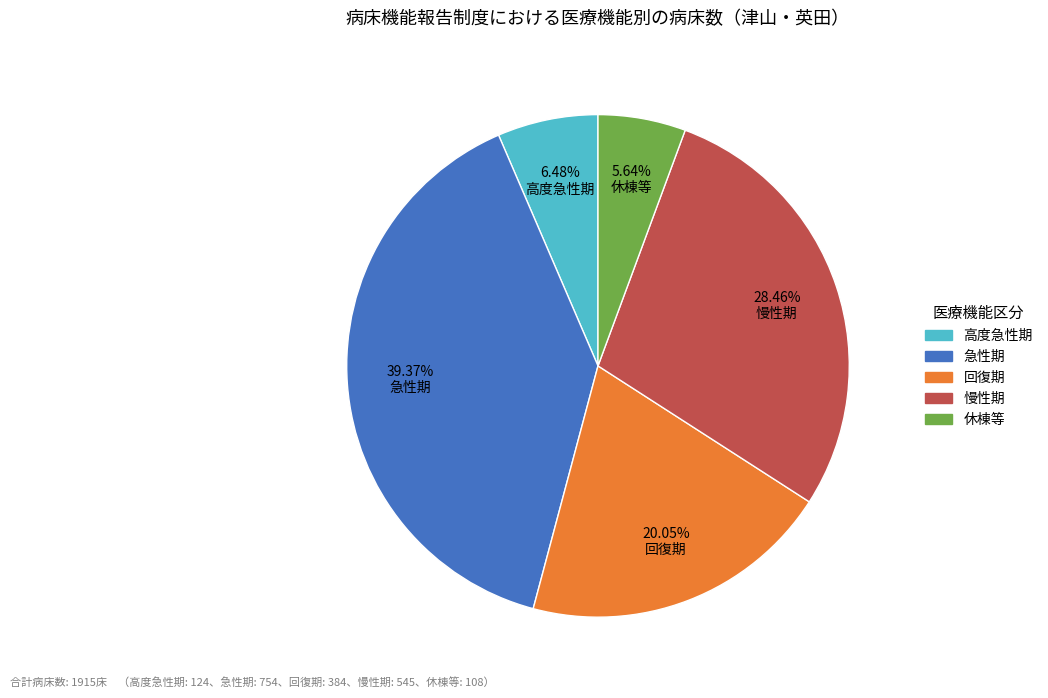

Which category has the biggest portion of the pie?

急性期